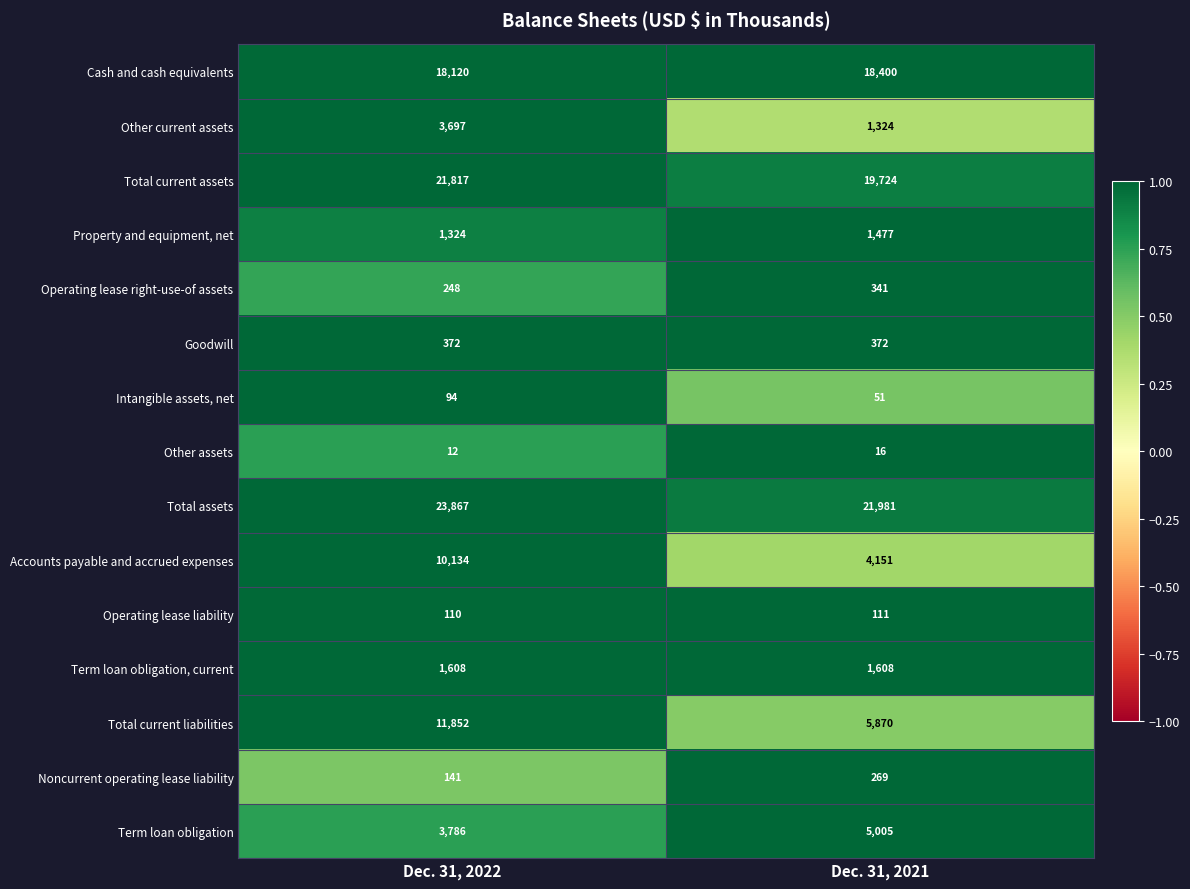

What is the minimum value for Operating lease right-use-of assets?

248